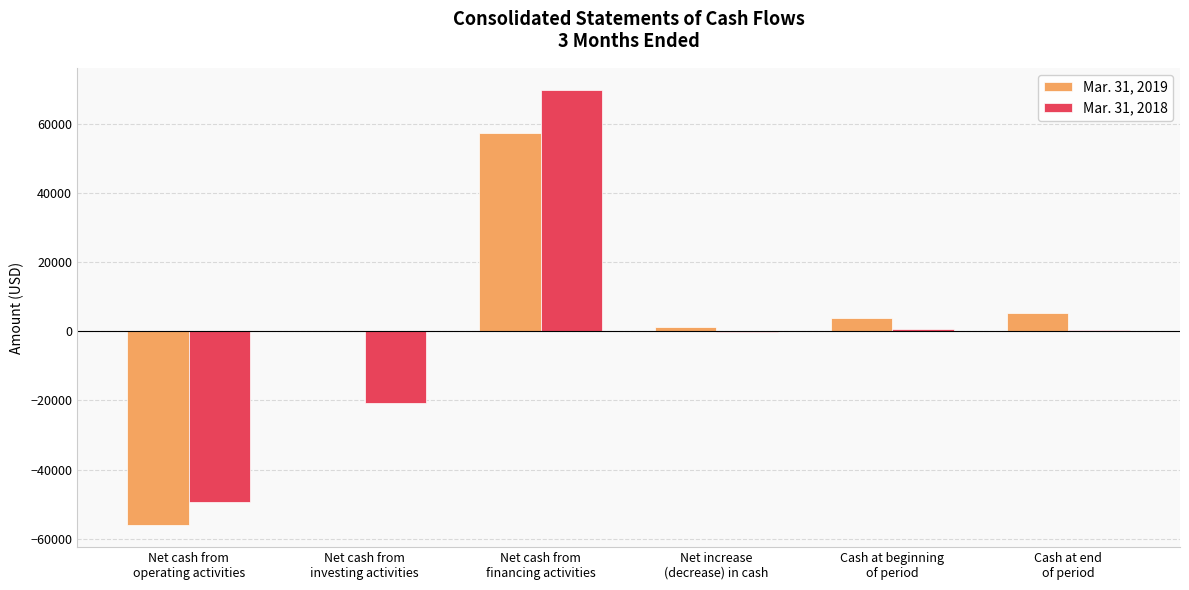

What are all the series names shown in the legend?

Mar. 31, 2019, Mar. 31, 2018